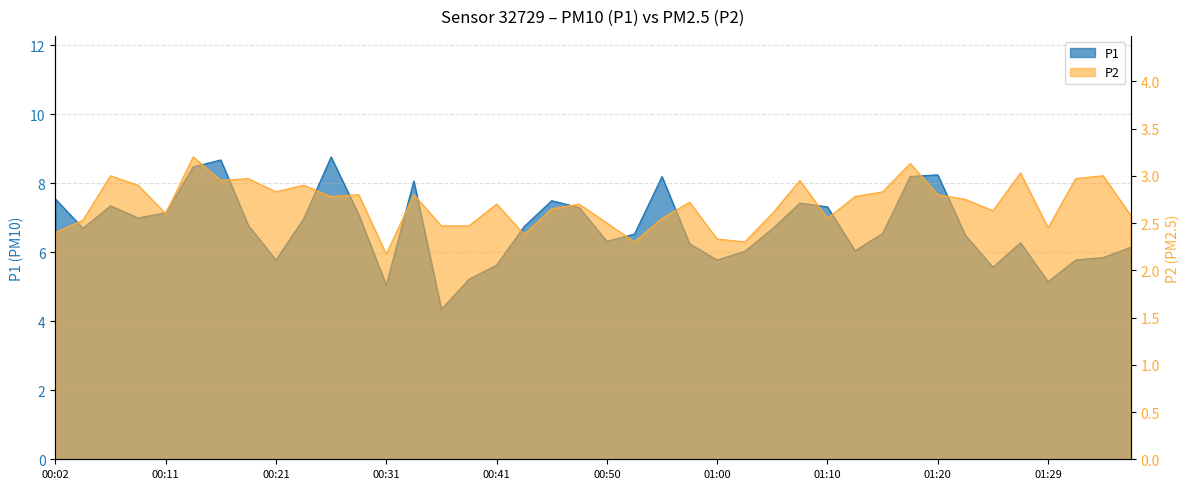

Reading right to left, extract all data points from this chart.

P1: 01:37=6.2	01:34=5.8	01:32=5.8	01:29=5.2	01:27=6.3	01:24=5.6	01:22=6.5	01:20=8.2	01:17=8.2	01:15=6.5	01:12=6.0	01:10=7.3	01:07=7.4	01:05=6.7	01:02=6.0	01:00=5.8	00:58=6.2	00:55=8.2	00:53=6.5	00:50=6.3	00:48=7.3	00:45=7.5	00:43=6.8	00:41=5.6	00:38=5.2	00:36=4.3	00:33=8.1	00:31=5.0	00:28=7.1	00:26=8.8	00:24=7.0	00:21=5.8	00:19=6.8	00:16=8.7	00:14=8.5	00:11=7.2	00:09=7.0	00:07=7.3	00:04=6.7	00:02=7.5
P2: 01:37=2.6	01:34=3.0	01:32=3.0	01:29=2.5	01:27=3.0	01:24=2.6	01:22=2.8	01:20=2.8	01:17=3.1	01:15=2.8	01:12=2.8	01:10=2.5	01:07=3.0	01:05=2.6	01:02=2.3	01:00=2.3	00:58=2.7	00:55=2.5	00:53=2.3	00:50=2.5	00:48=2.7	00:45=2.6	00:43=2.4	00:41=2.7	00:38=2.5	00:36=2.5	00:33=2.8	00:31=2.2	00:28=2.8	00:26=2.8	00:24=2.9	00:21=2.8	00:19=3.0	00:16=3.0	00:14=3.2	00:11=2.6	00:09=2.9	00:07=3.0	00:04=2.5	00:02=2.4